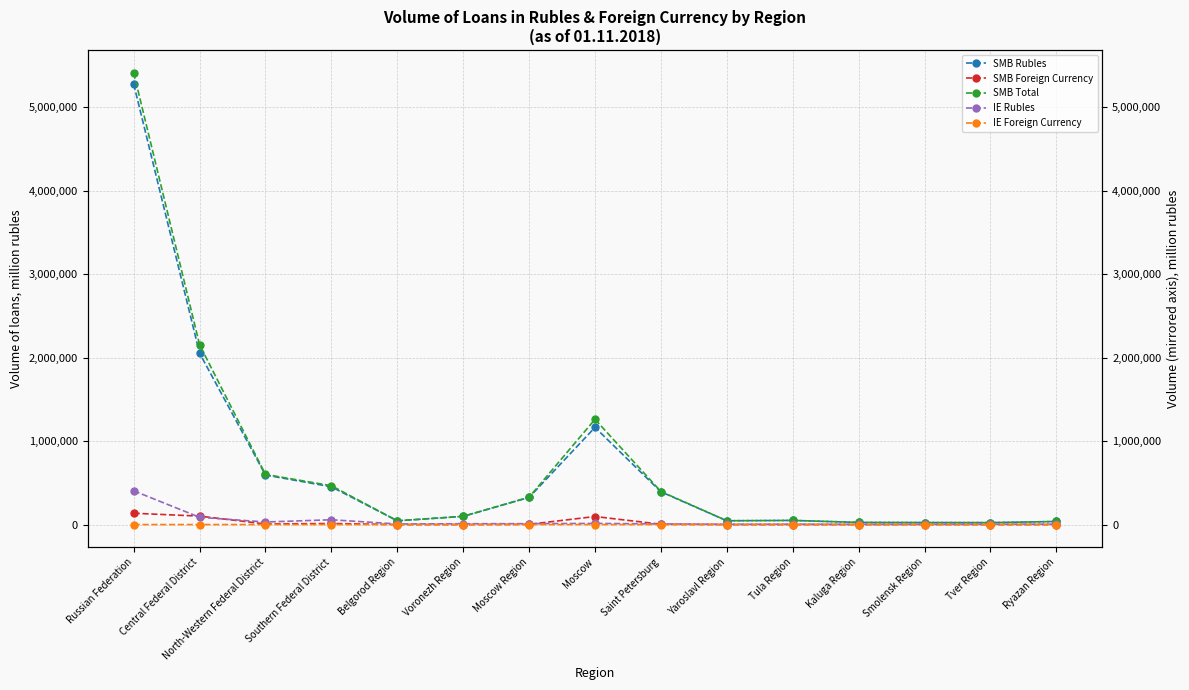

True or false: SMB Total and SMB Foreign Currency cross at least once.

False